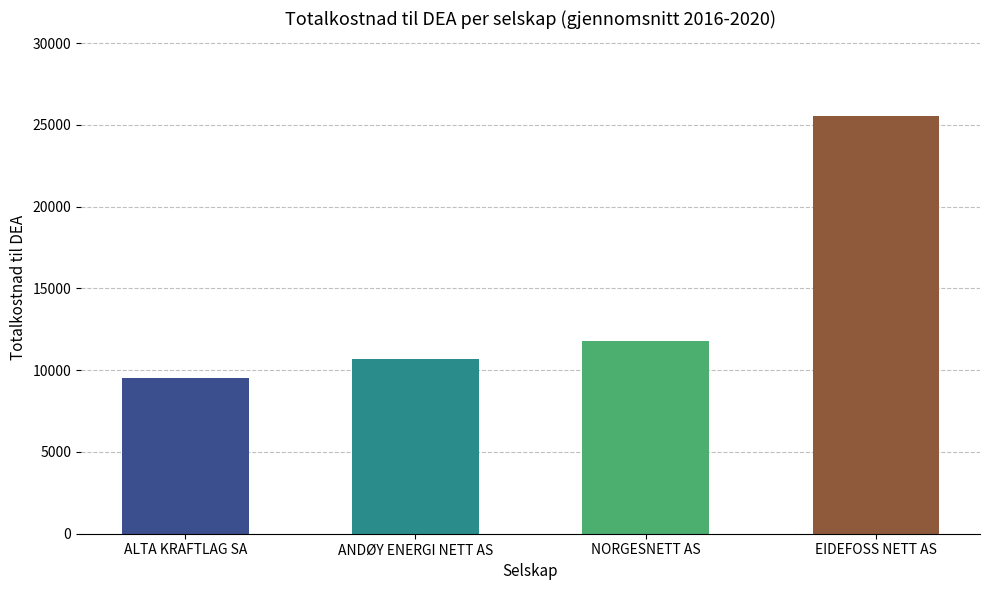

What is the sum of all values?

57495.6